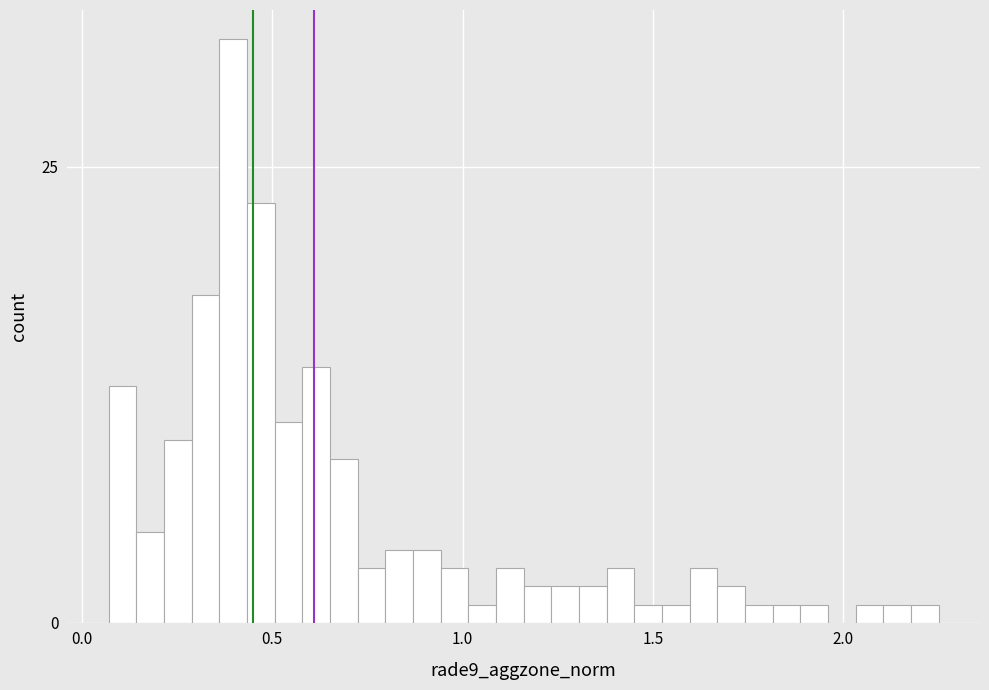

Read against the x-axis, roughly where is the centre of the tallest bar?

0.40